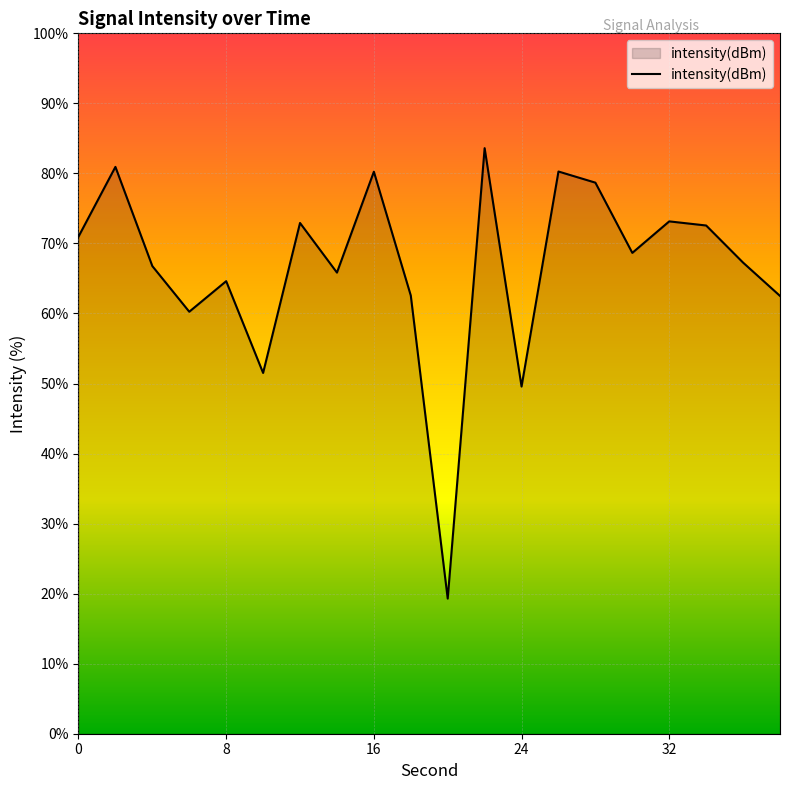

True or false: the data has more than 0 interior local peaks.

True